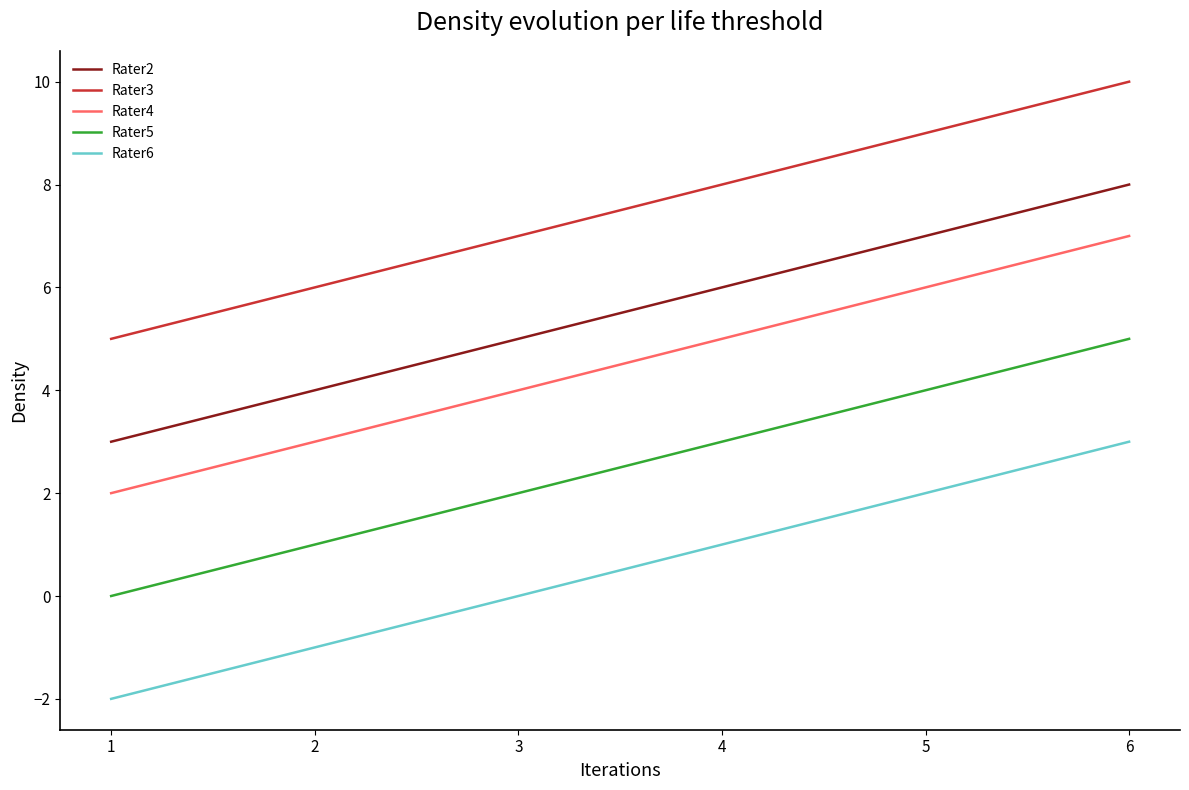

Count the Rater3 values in the range 6 to 9.

4